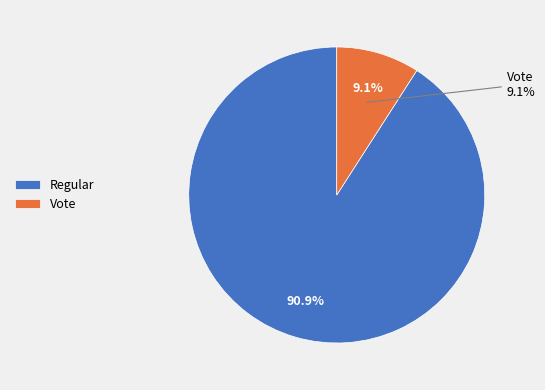

What portion of the pie excludes Vote?

90.9%